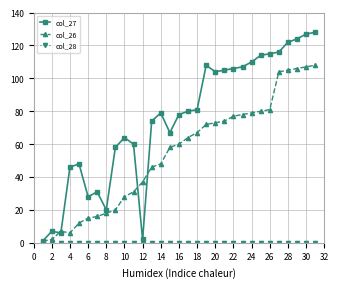

Which series has the widest spread of values?

col_27